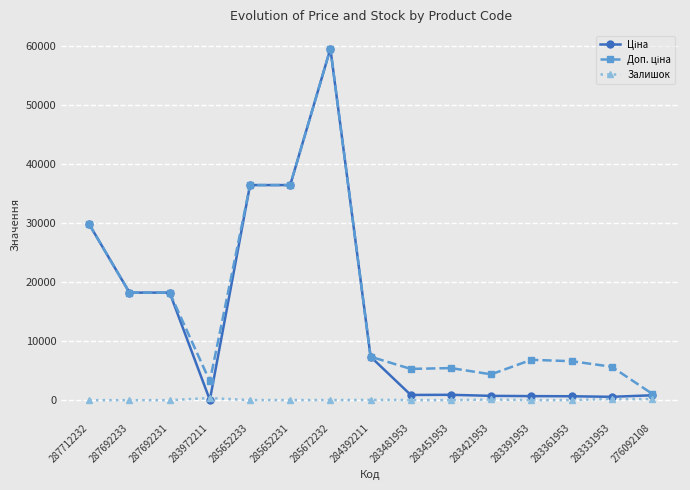

How many lines are shown in the chart?

3